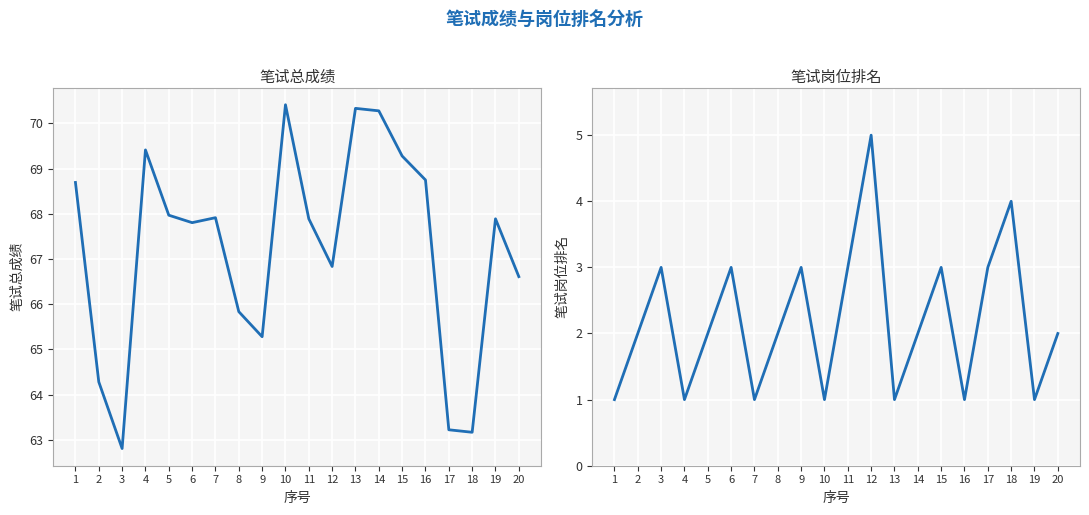

How many interior local peaks does the 笔试岗位排名 series have?

6